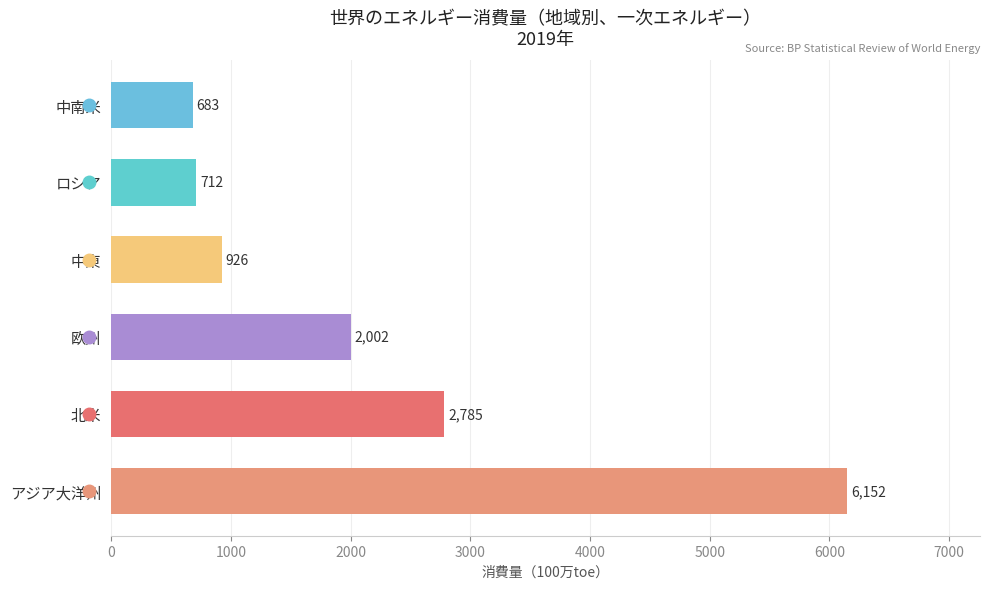

Which label corresponds to the largest value in the chart?

アジア大洋州